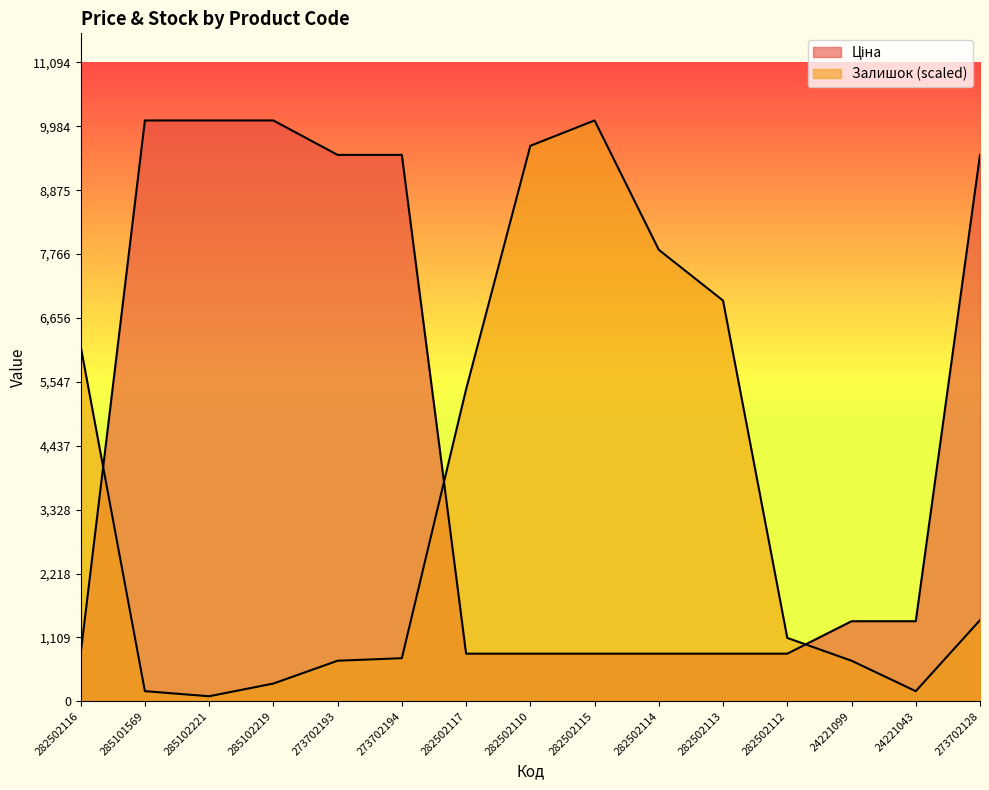

At which label is Залишок closest to 5086?

282502117